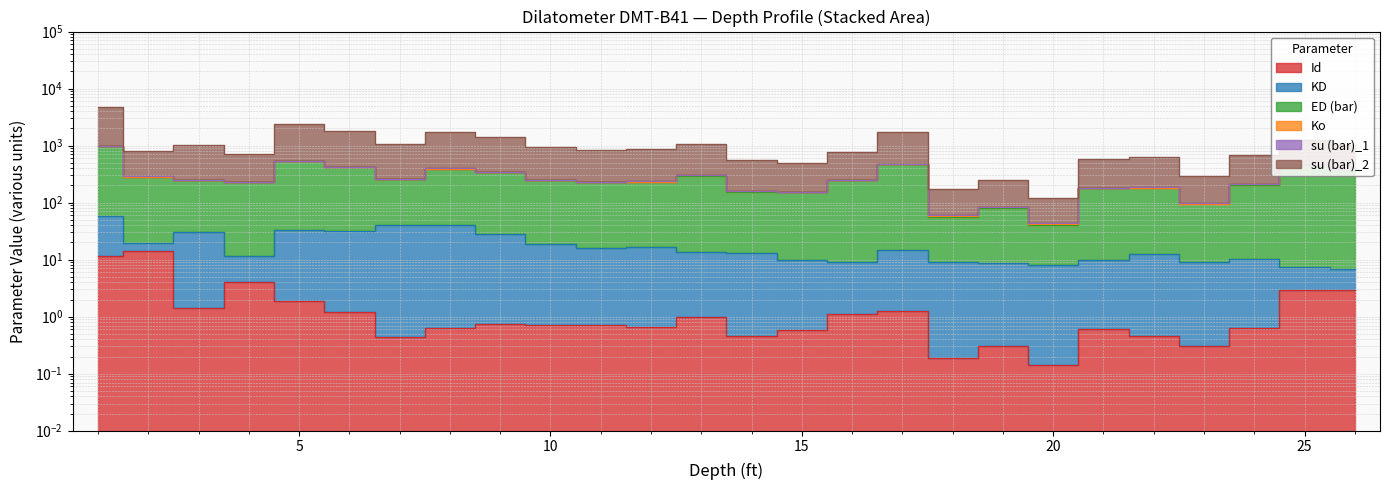

What is the approximate value of su (bar)_2 at 25?

1273.6